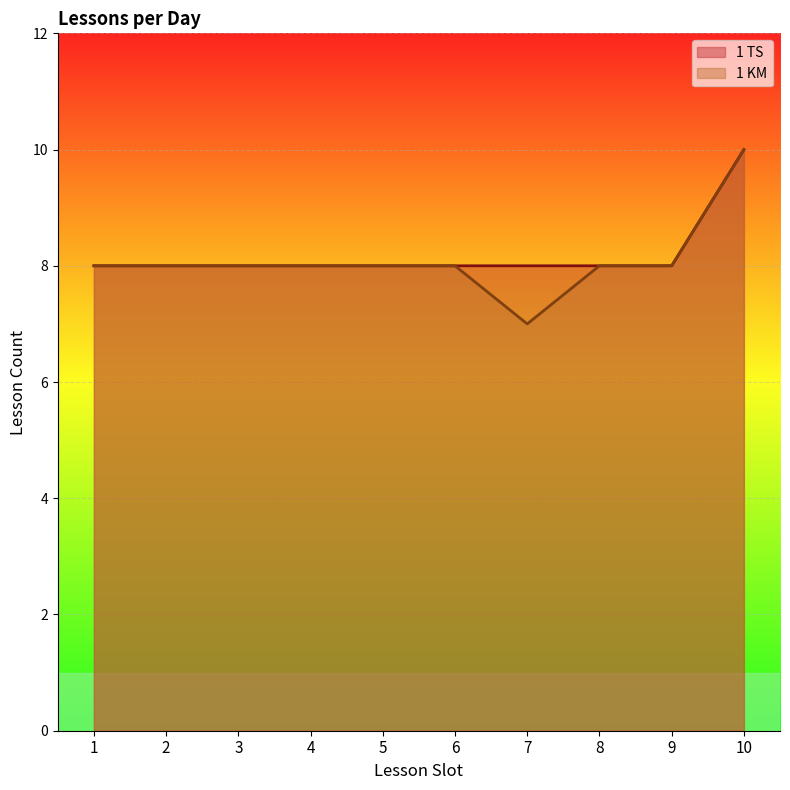

How many lines are shown in the chart?

2